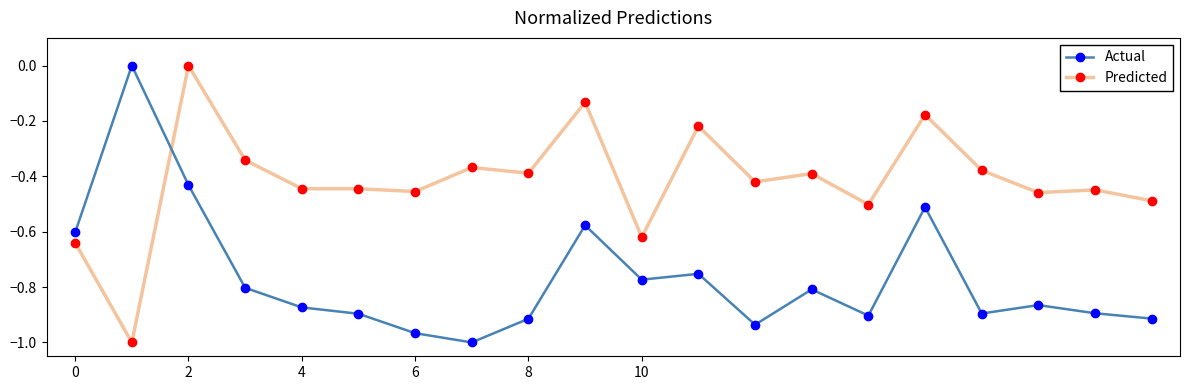

Rank the series by their average value, from highest to lowest.

Predicted, Actual